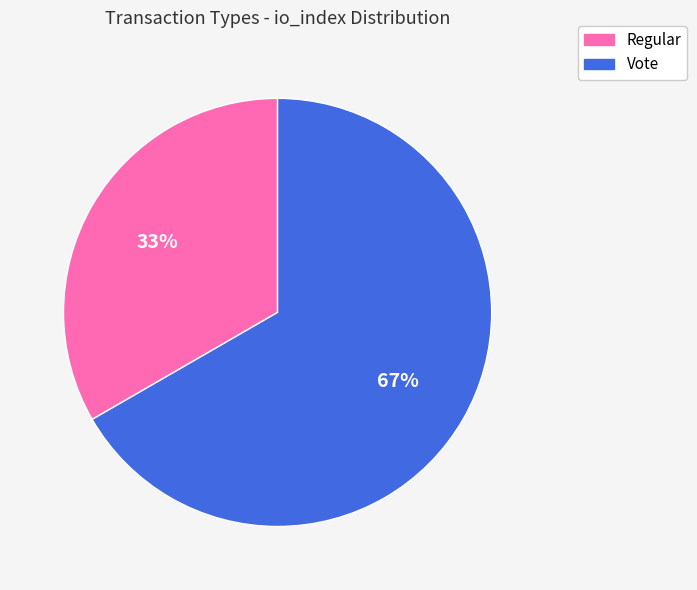

Between Vote and Regular, which is larger?

Vote